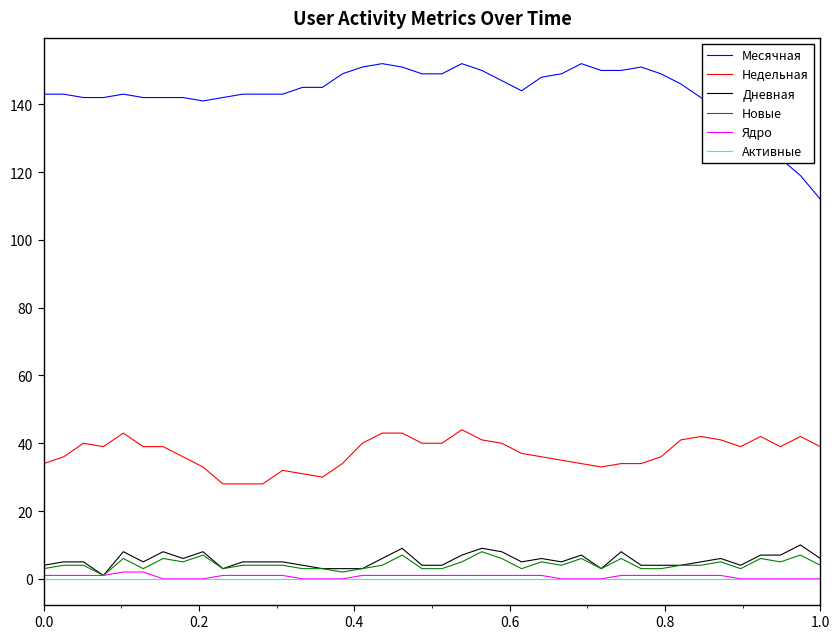

What is the highest value of the Ядро series?

2